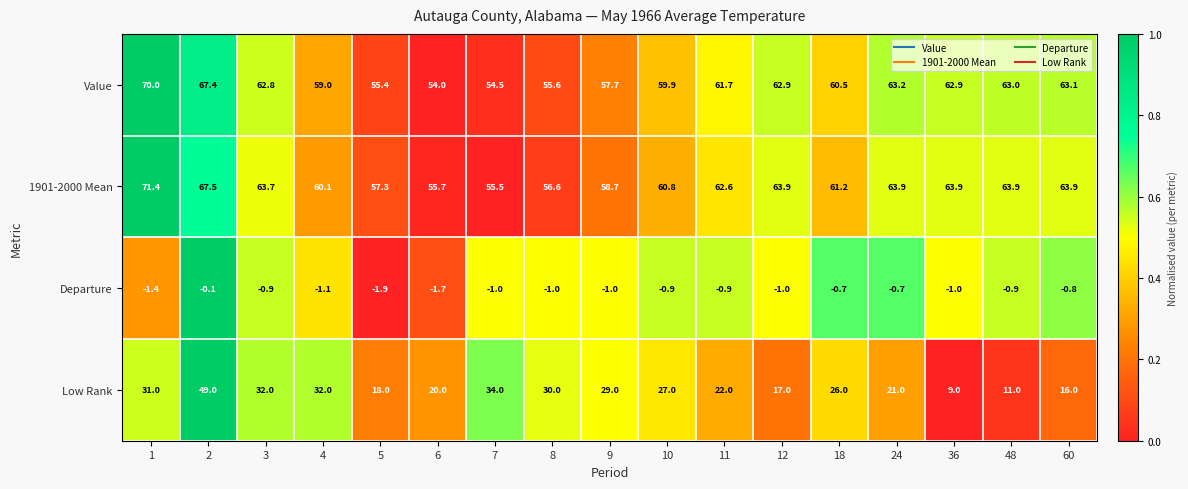

Which category has the lowest value across all series?

5